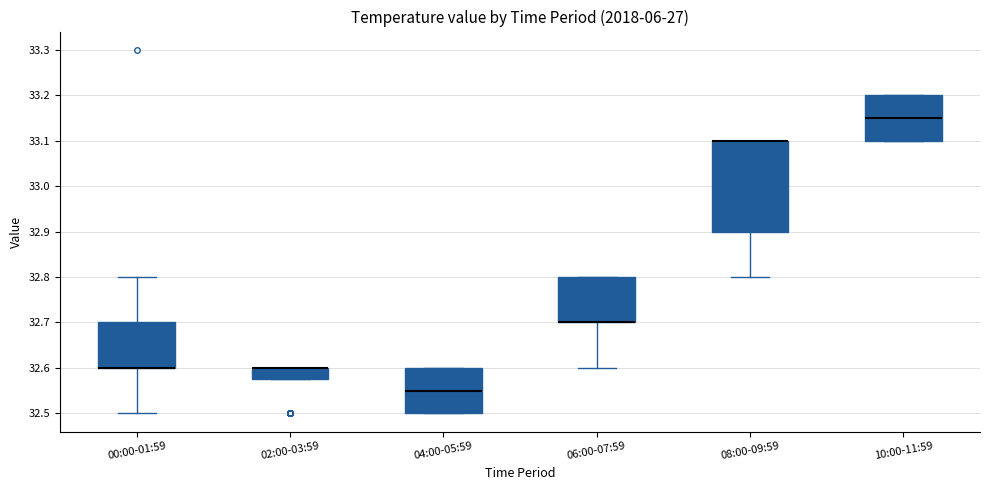

Reading left to right, transcribe this box plot: for each box, give where its median line is, the range the box spans, and where its two whiskers end, as read against the y-axis. The values are not printed on the chart, so give them approximately, as read against the axis.

00:00-01:59: median 32.60 (drawn on the box's lower edge), box 32.60 to 32.70, whiskers 32.50 to 32.80
02:00-03:59: median 32.60 (drawn on the box's upper edge), box 32.58 to 32.60, whiskers 32.58 to 32.60
04:00-05:59: median 32.55, box 32.50 to 32.60, whiskers 32.50 to 32.60
06:00-07:59: median 32.70 (drawn on the box's lower edge), box 32.70 to 32.80, whiskers 32.60 to 32.80
08:00-09:59: median 33.10 (drawn on the box's upper edge), box 32.90 to 33.10, whiskers 32.80 to 33.10
10:00-11:59: median 33.15, box 33.10 to 33.20, whiskers 33.10 to 33.20